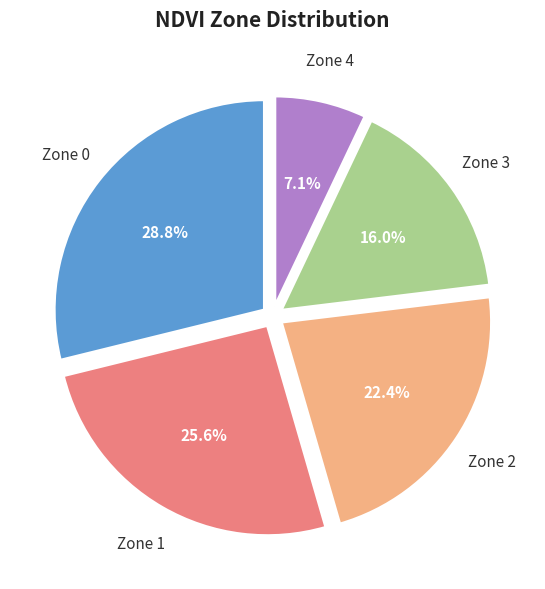

Between Zone 3 and Zone 2, which is larger?

Zone 2